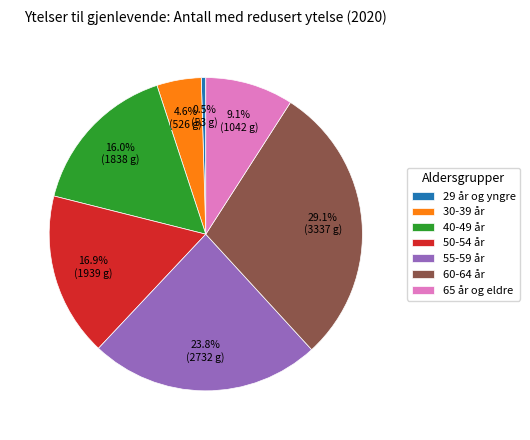

What is the largest slice in the pie chart?

60-64 år